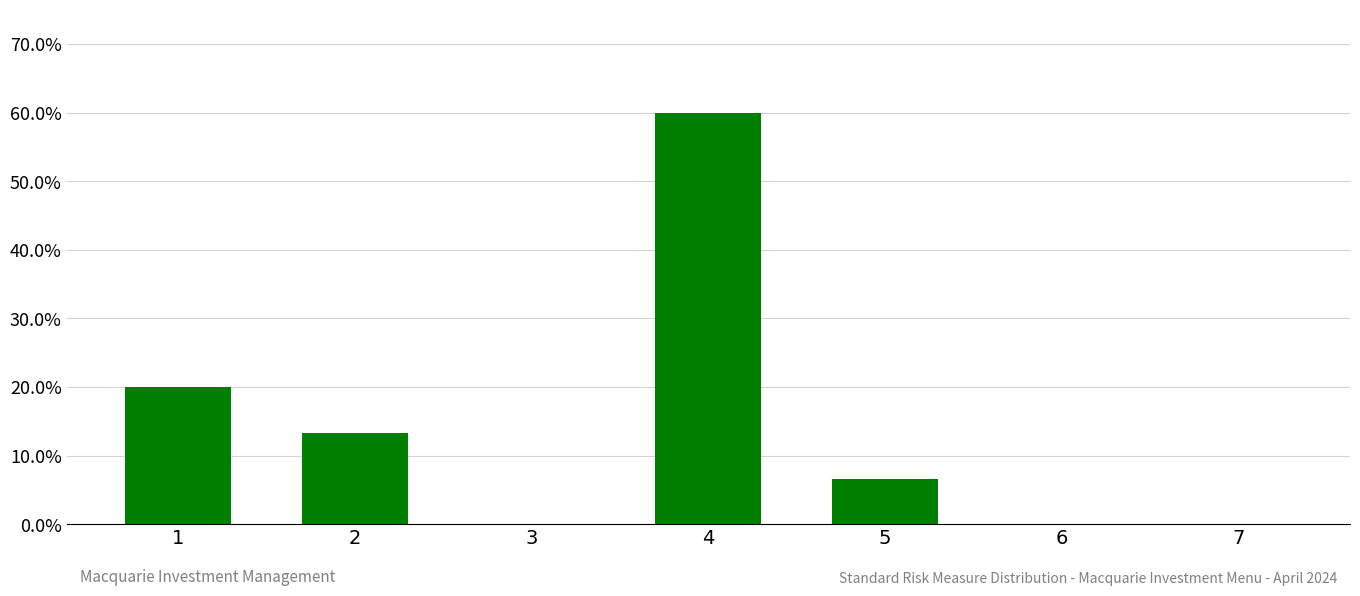

What is the maximum value shown in the chart?

0.6